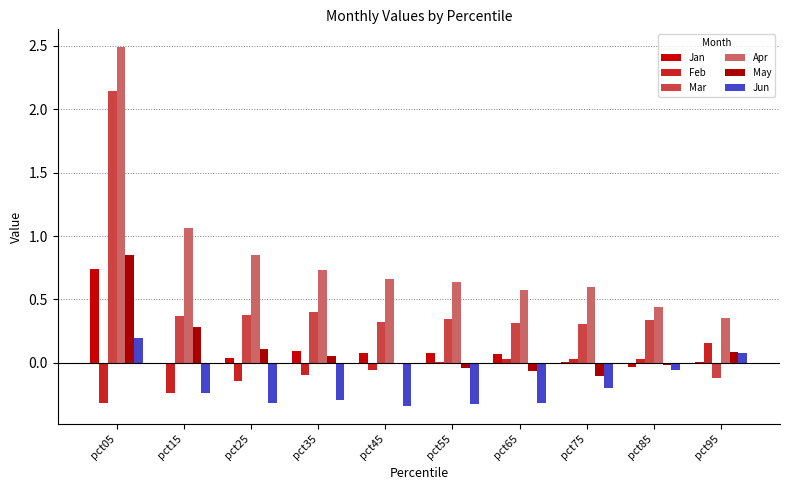

What is the total value across all series at pct95?

0.6